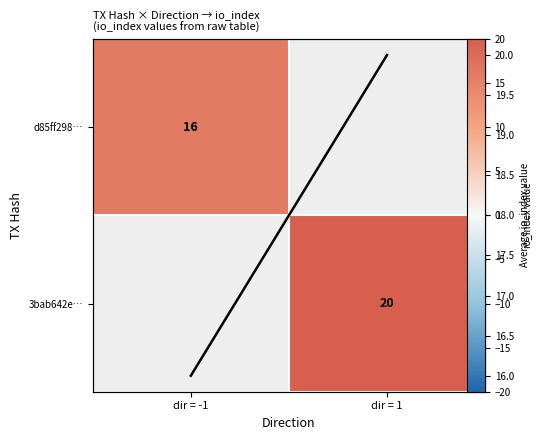

What is the maximum value shown in the chart?

20.0